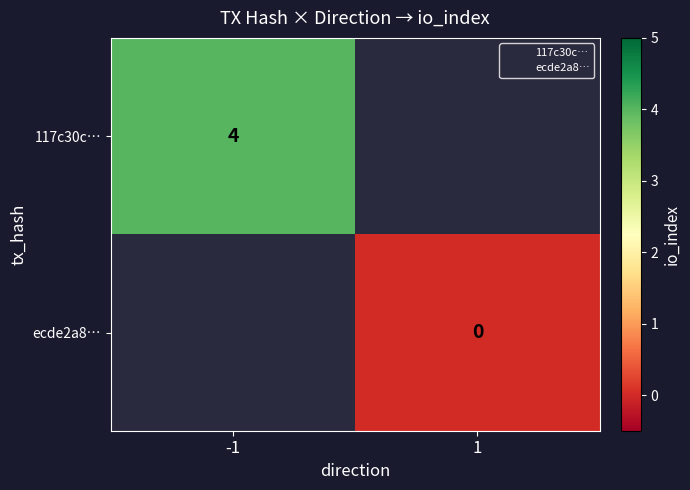

Which category has the highest value in the ecde2a8… series?

-1